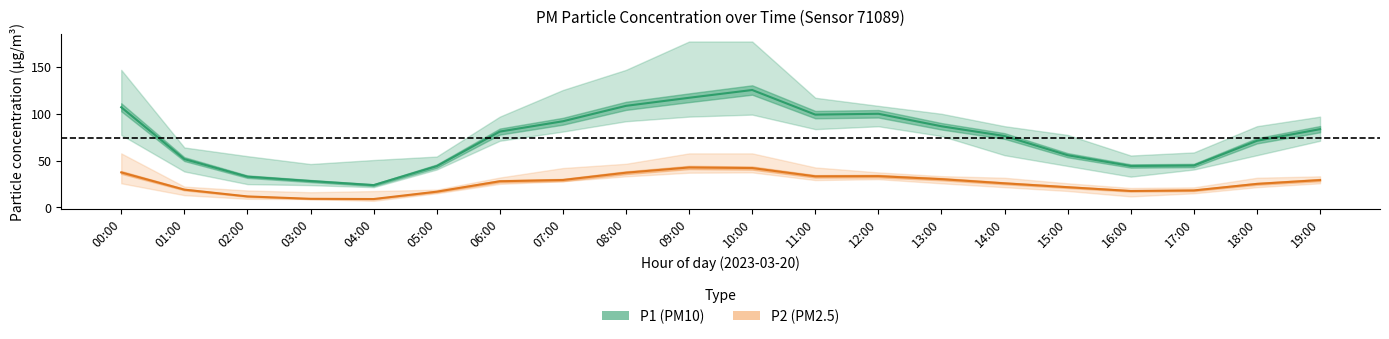

The value of P2 at 08:00 is 37.0. True or false?

True